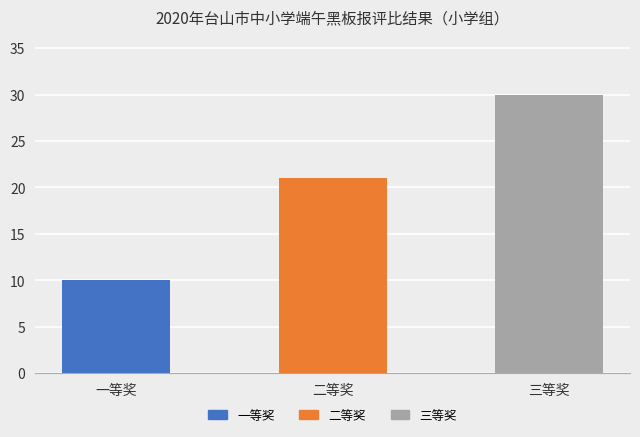

Rank the categories by value from lowest to highest.

一等奖, 二等奖, 三等奖